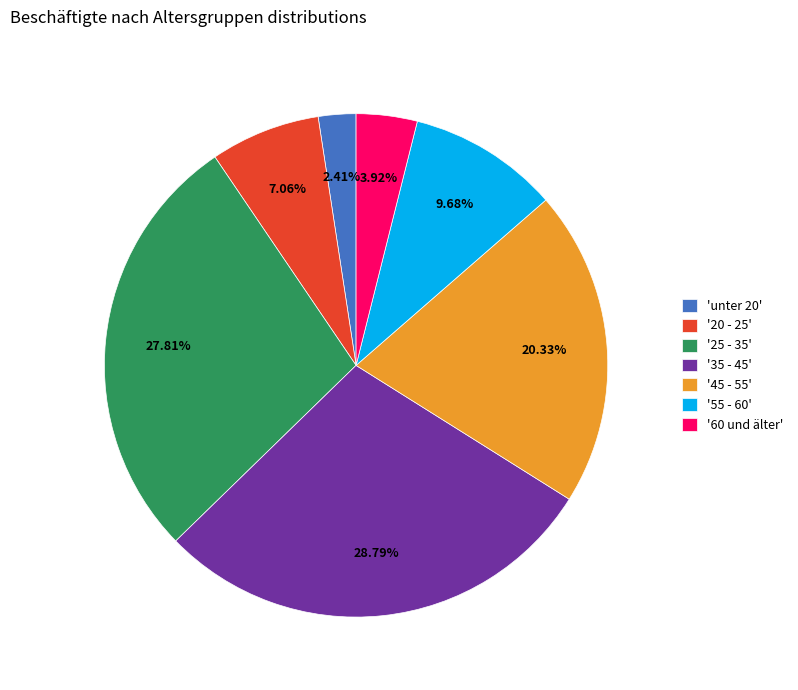

Do '25 - 35' and '20 - 25' together represent more than half of the pie?

No